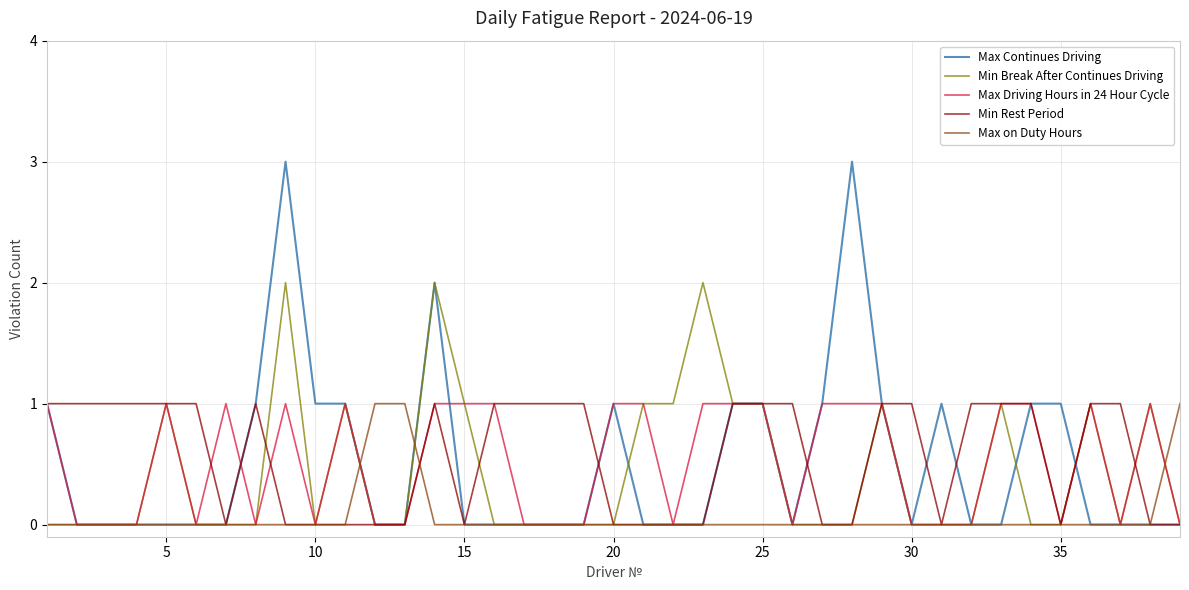

What is the greatest value displayed?

3